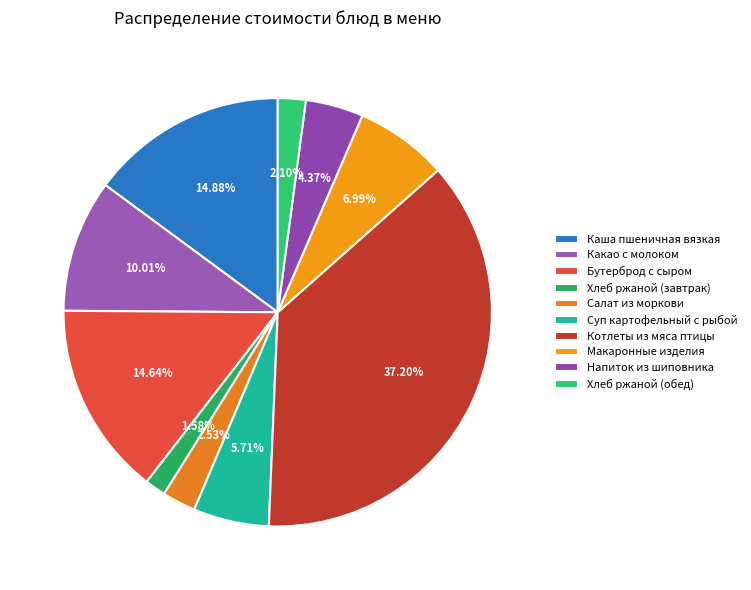

The Какао с молоком slice represents 10% of the pie. True or false?

True